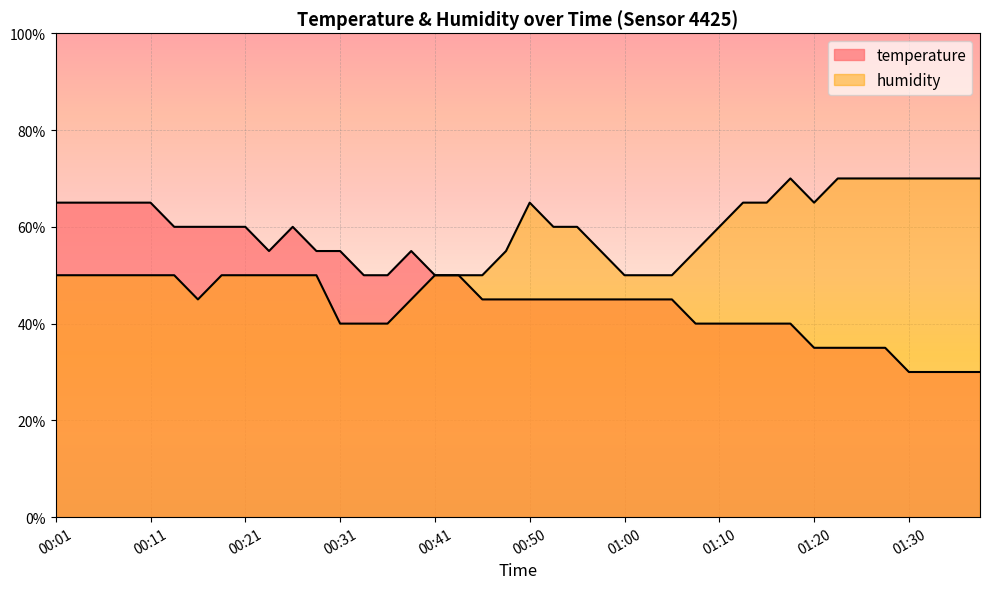

What is the label of the 16th point from the right?

01:00